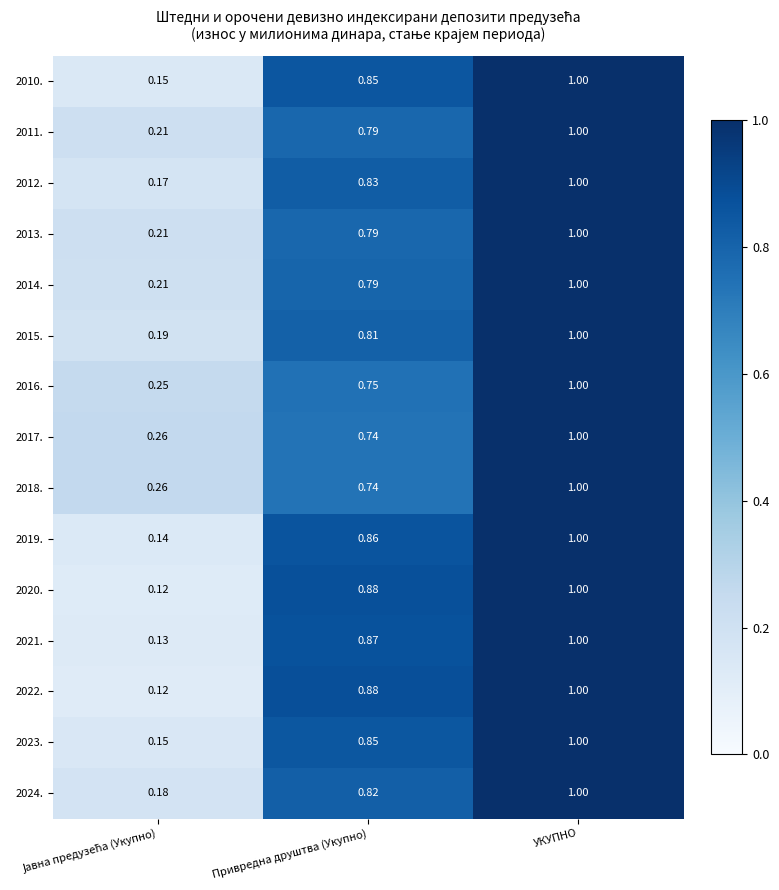

At which category is the sum across all series the highest?

УКУПНО